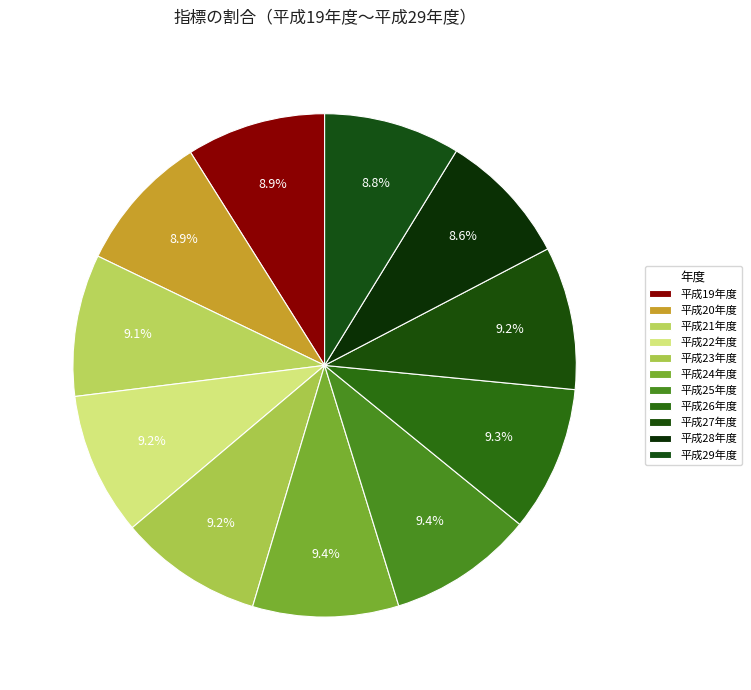

Combined, do 平成21年度 and 平成27年度 account for over 50%?

No